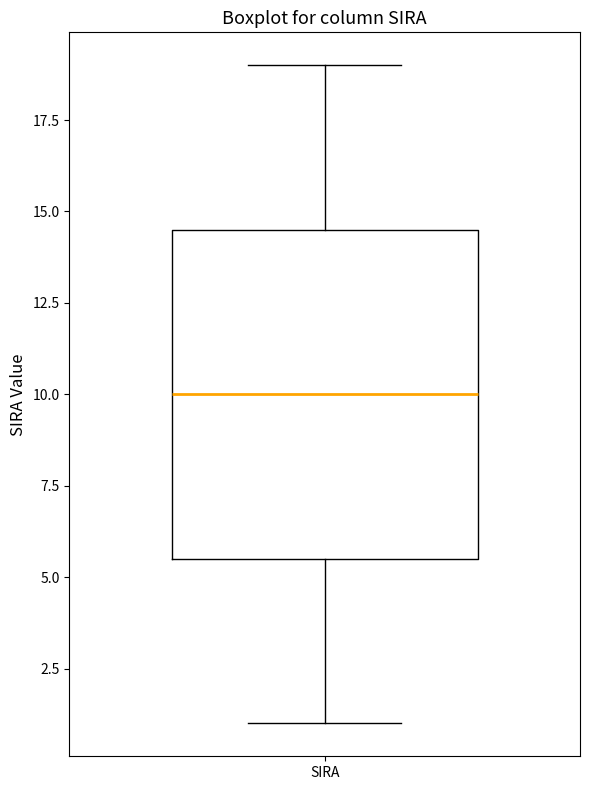

Where does the median line of the box for SIRA sit on the y-axis? The values are not printed on the chart, so give them approximately, as read against the axis.

10.0